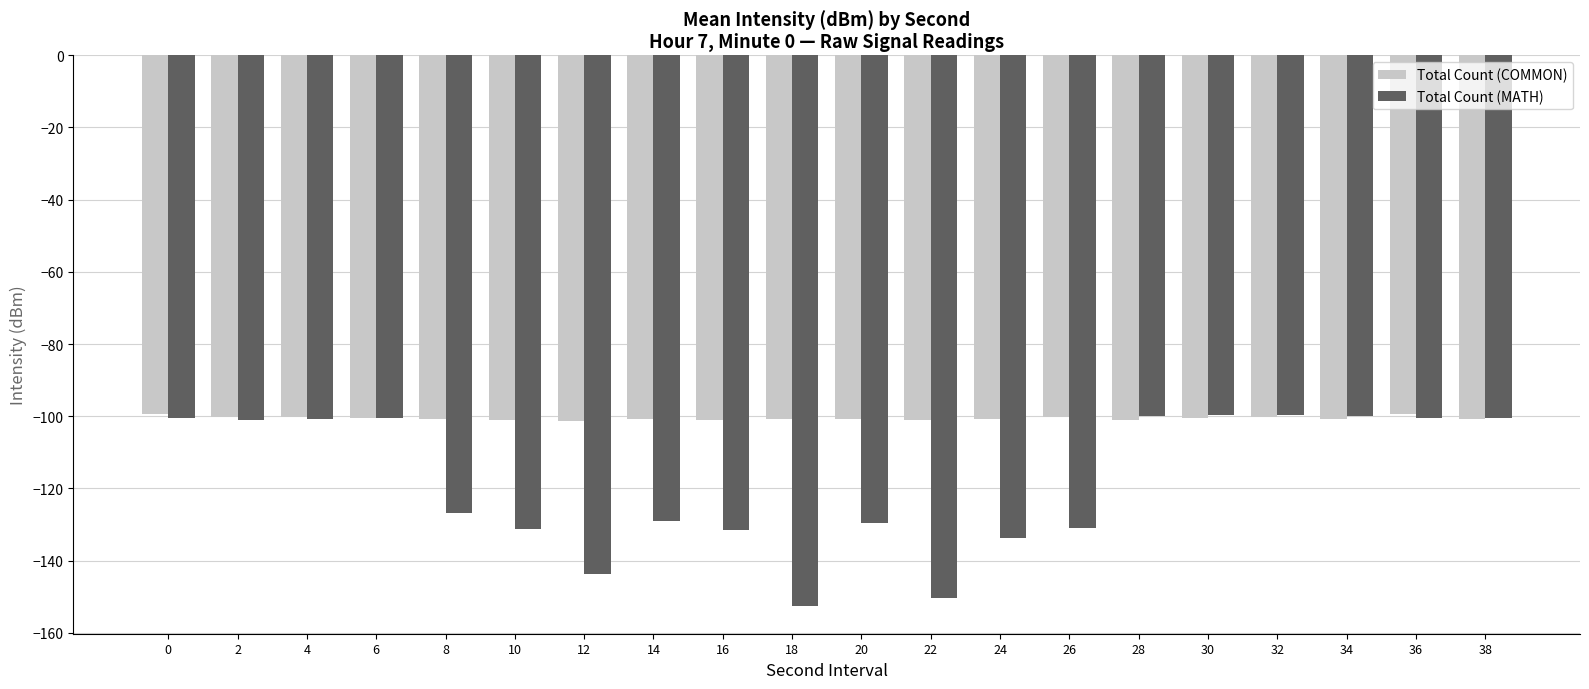

What is the spread (max minus min) of values at 36?

1.0